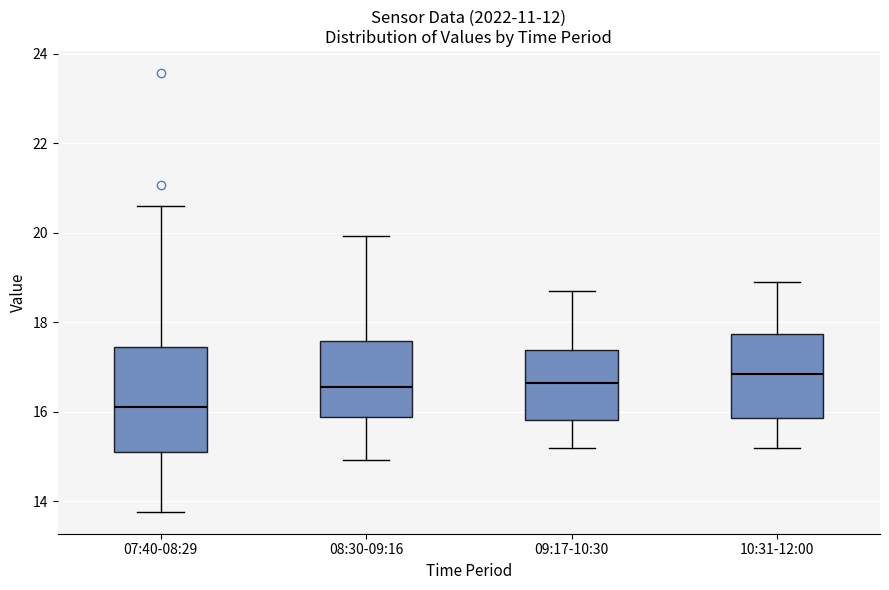

Reading left to right, transcribe this box plot: for each box, give where its median line is, the range the box spans, and where its two whiskers end, as read against the y-axis. The values are not printed on the chart, so give them approximately, as read against the axis.

07:40-08:29: median 16.2, box 15.2 to 17.4, whiskers 13.8 to 20.6
08:30-09:16: median 16.6, box 15.8 to 17.6, whiskers 15.0 to 20.0
09:17-10:30: median 16.6, box 15.8 to 17.4, whiskers 15.2 to 18.8
10:31-12:00: median 16.8, box 15.8 to 17.8, whiskers 15.2 to 19.0